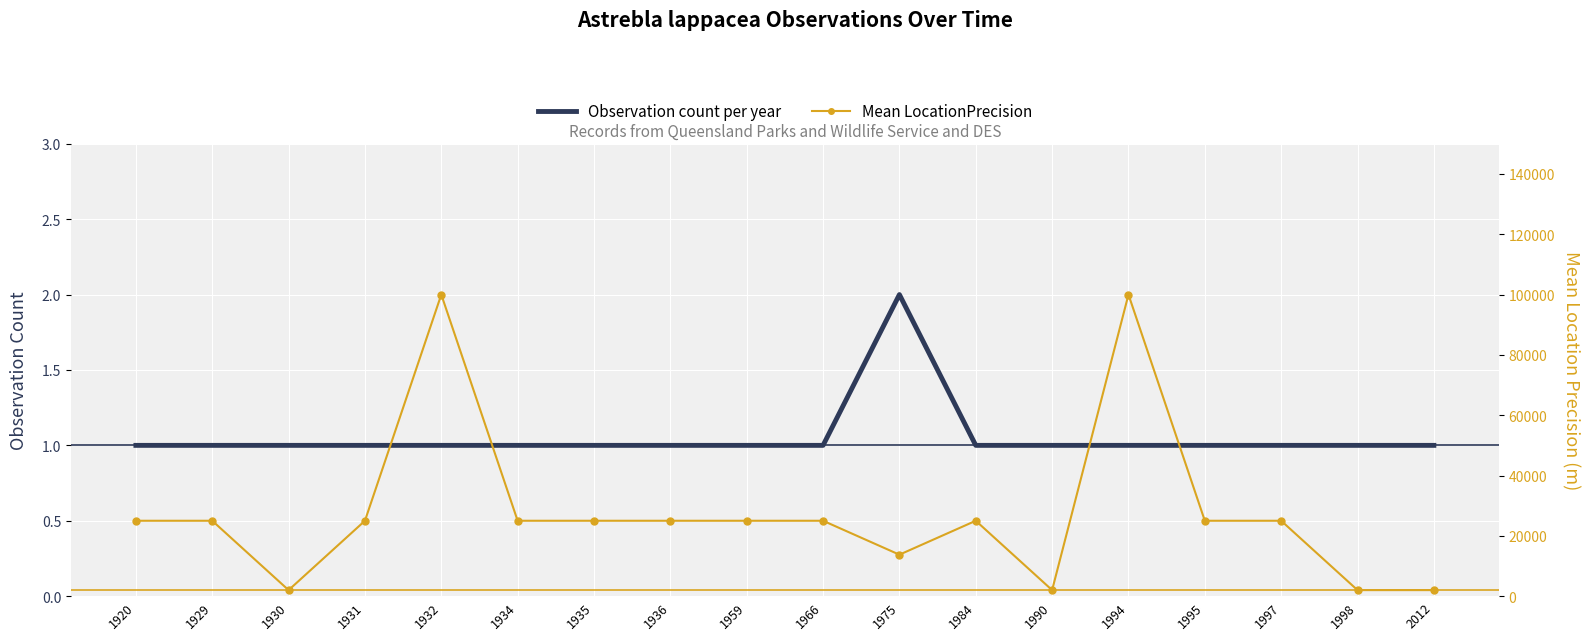

Which series contains the highest Y value?

Mean LocationPrecision